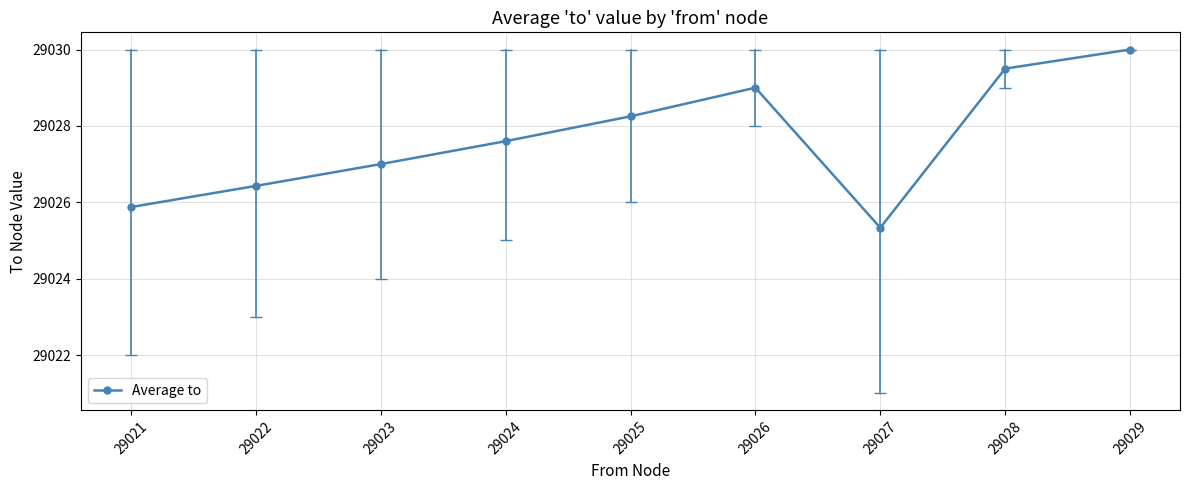

Rank the categories by value from highest to lowest.

29029, 29028, 29026, 29025, 29024, 29023, 29022, 29021, 29027